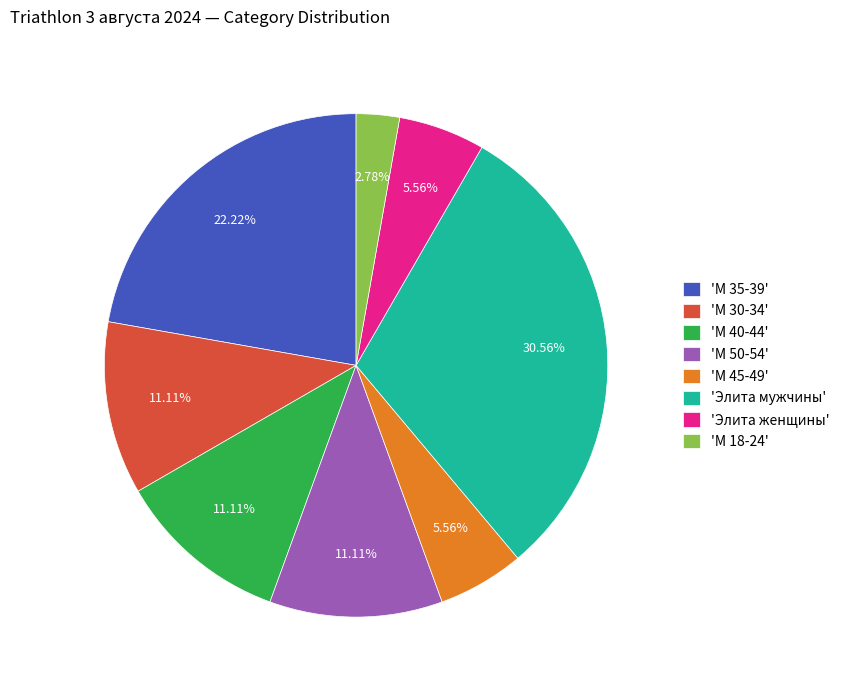

Which has a higher value, 'Элита женщины' or 'М 40-44'?

'М 40-44'